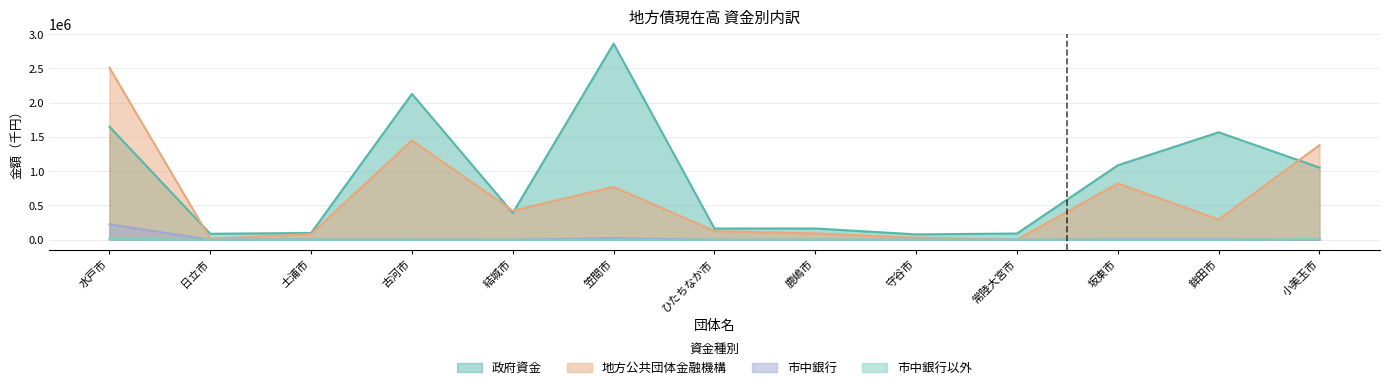

After their last crossing, which series has the higher values: 市中銀行 or 市中銀行以外?

市中銀行以外